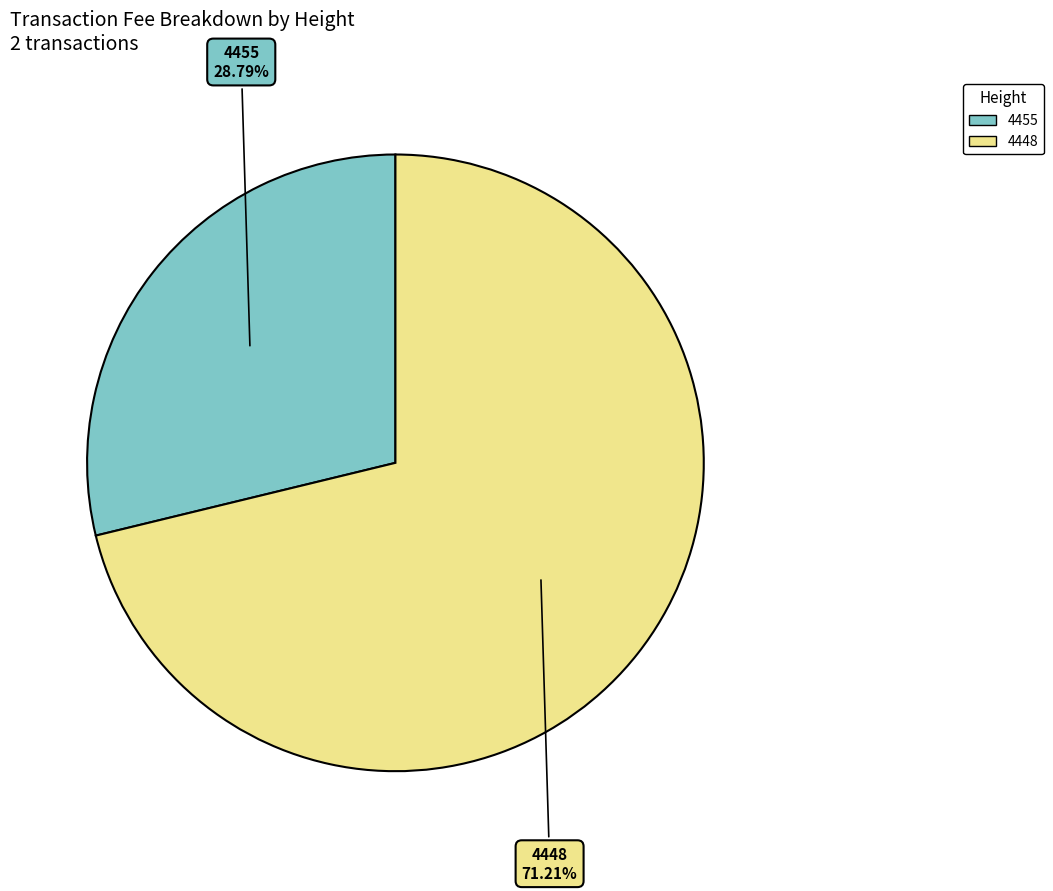

Is there a majority slice in this chart?

Yes